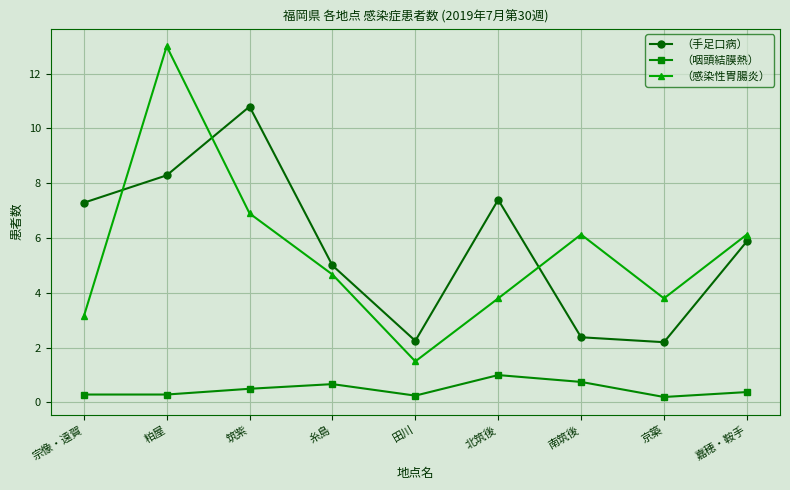

Count the number of categories in the chart.

9